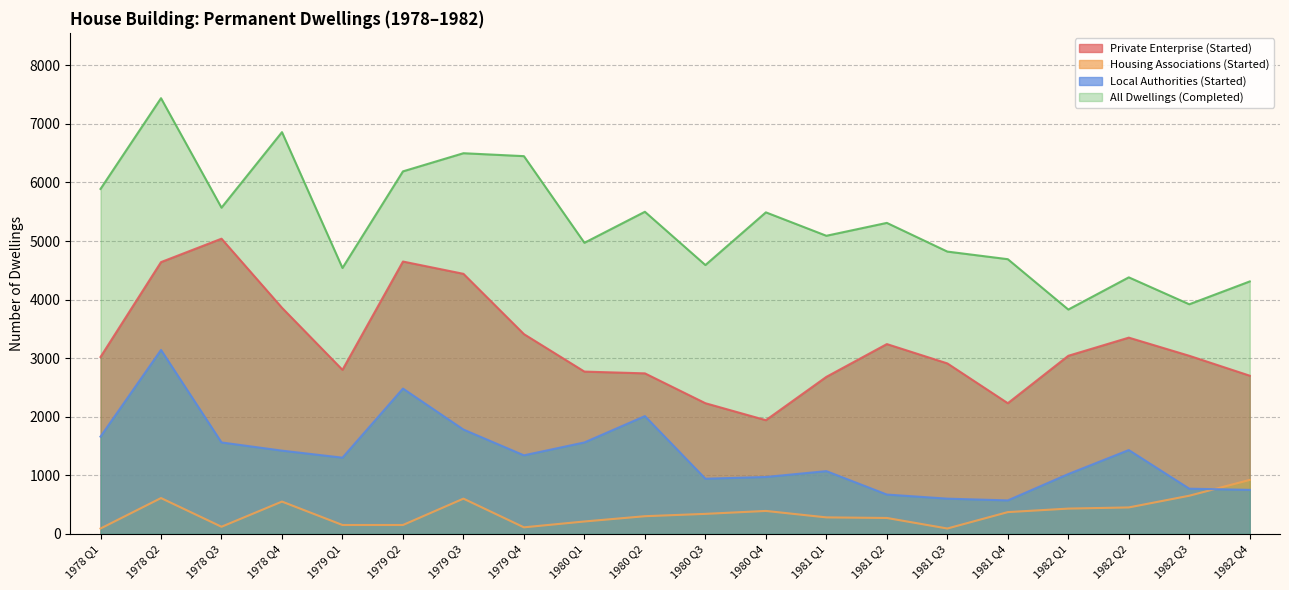

What is the average value of the Housing Associations (Started) series?

354